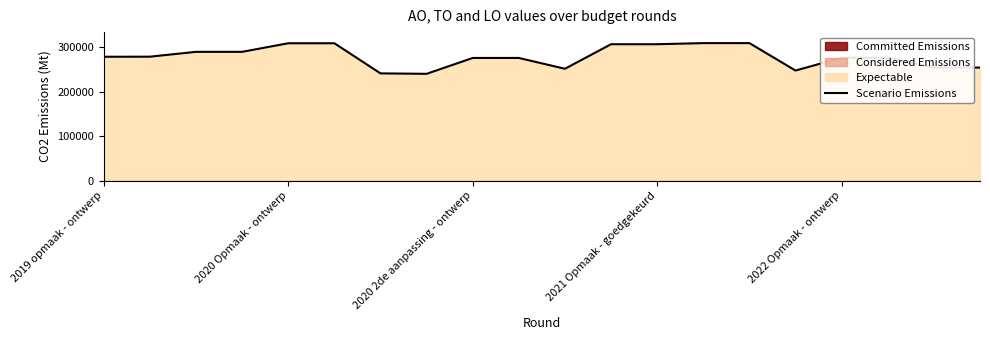

What is the difference between the maximum and second lowest values?

67939